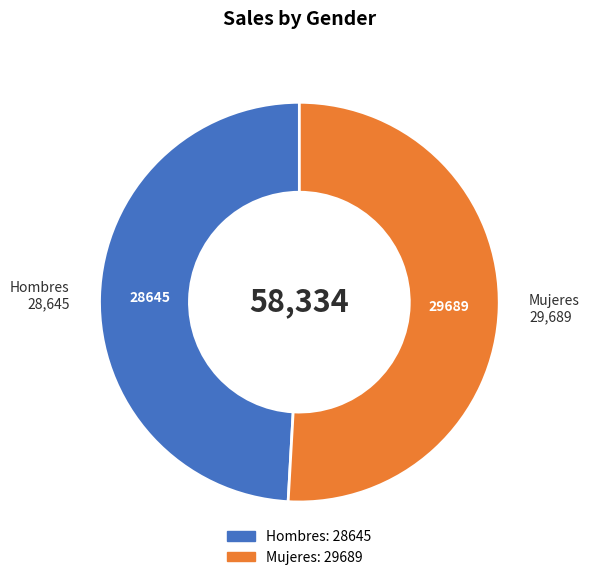

What is the largest slice in the pie chart?

Mujeres